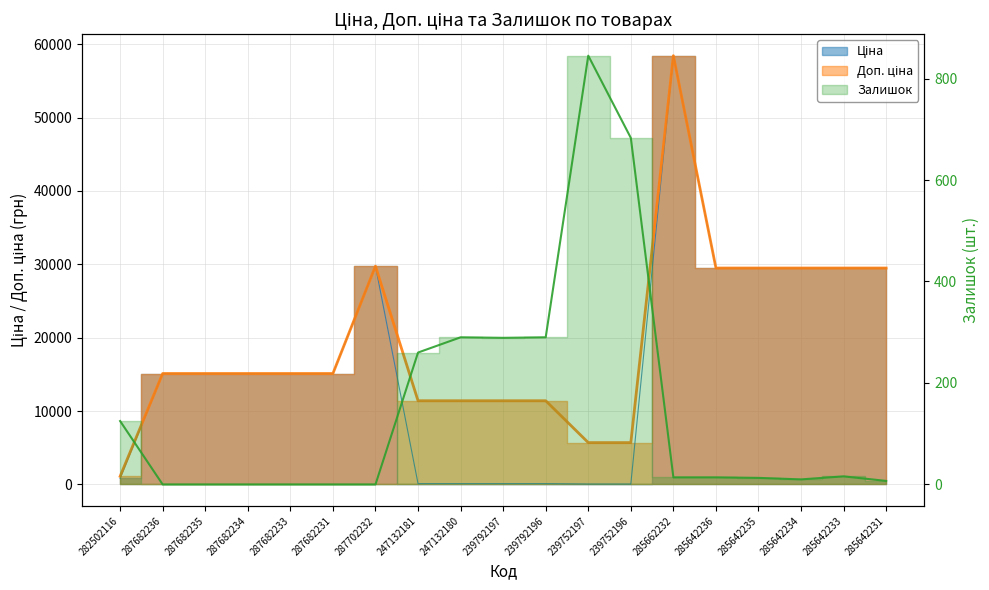

In Доп. ціна, how many points are higher than both neighbors (excluding endpoints)?

2